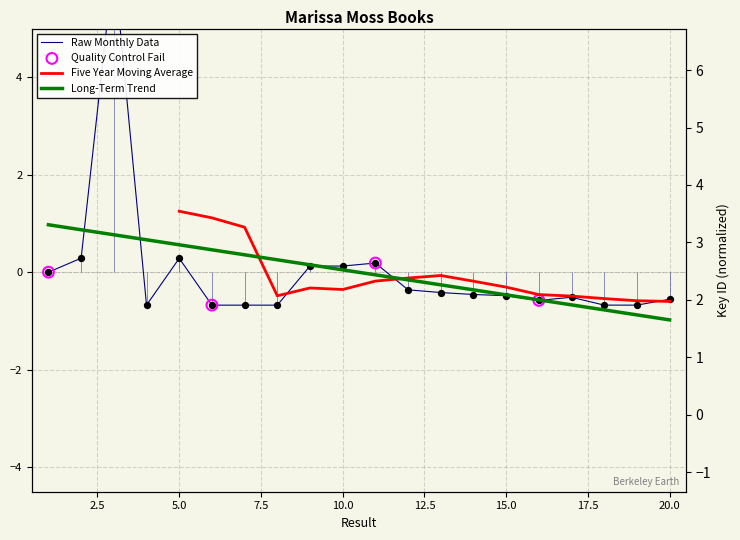

What is the change in value from 3 to 7?

-7.0